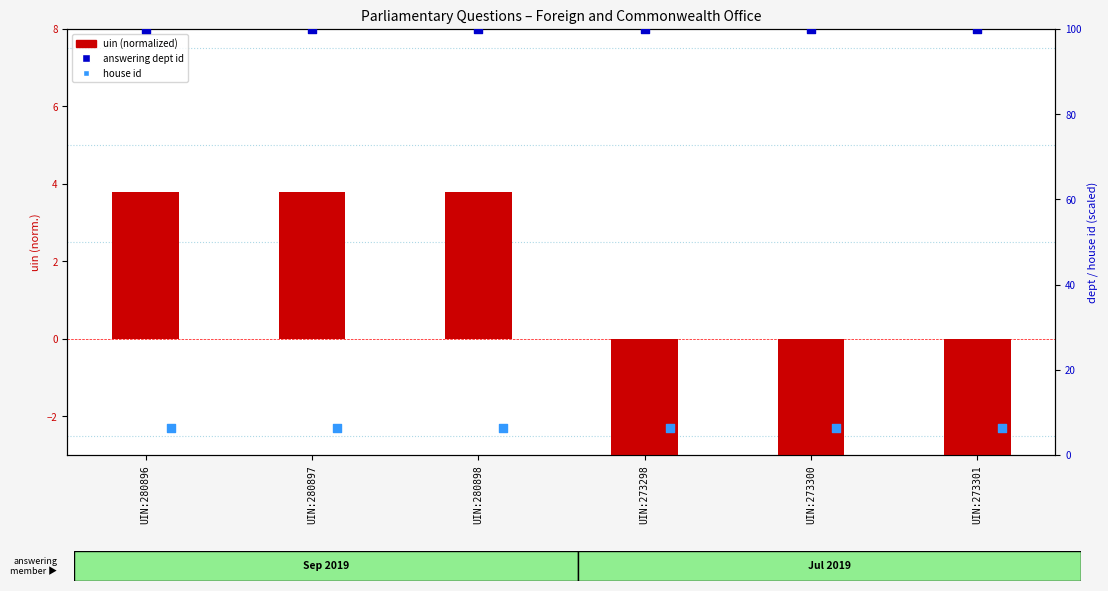

At how many categories does at least one series exceed 73?

6